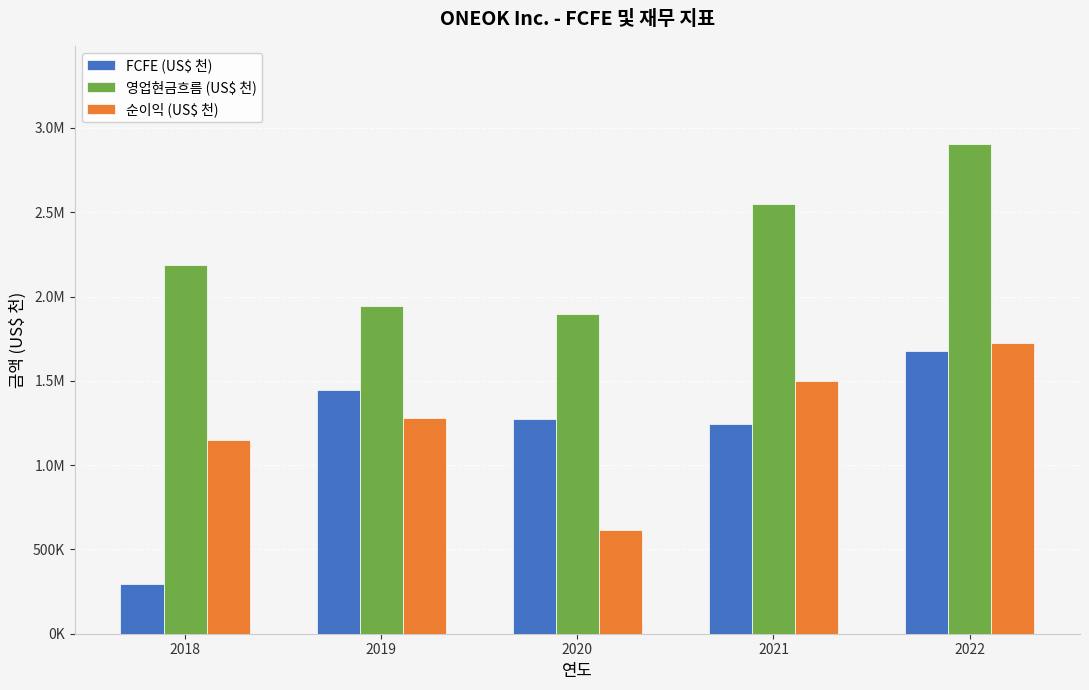

Are the bars grouped side by side (vs. stacked)?

Yes